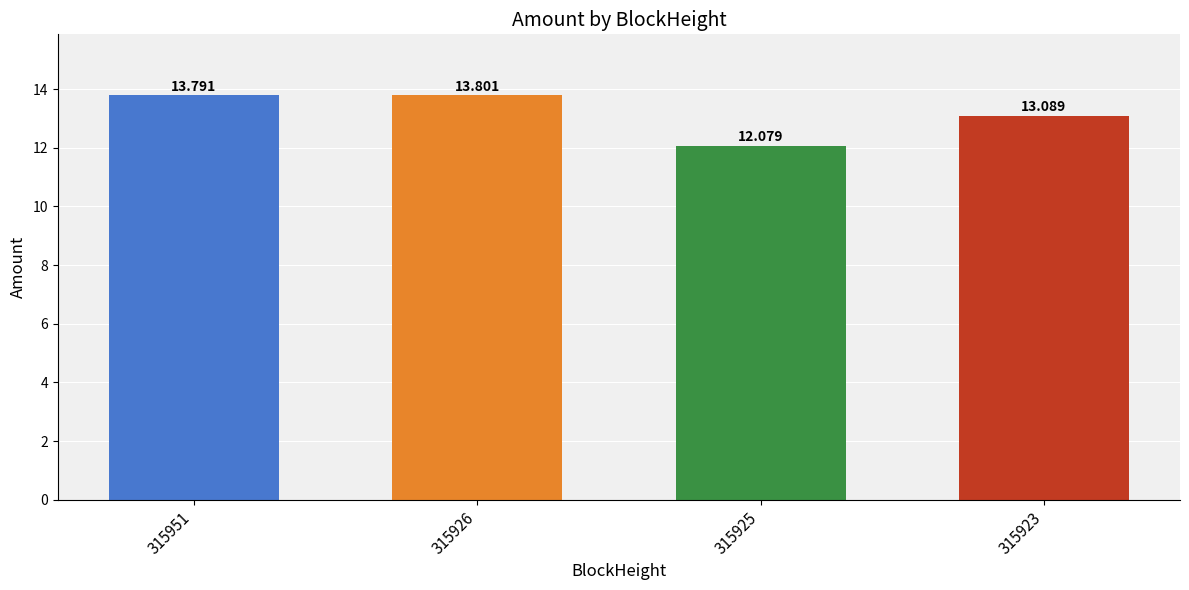

What is the difference between the maximum and minimum values?

1.7